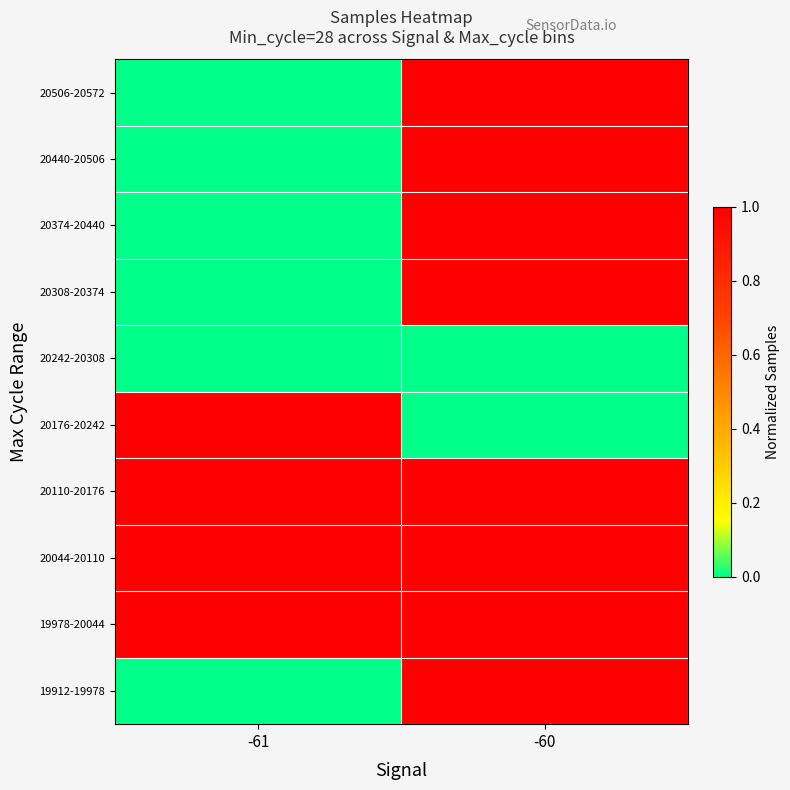

At how many categories does at least one series exceed 0?

2